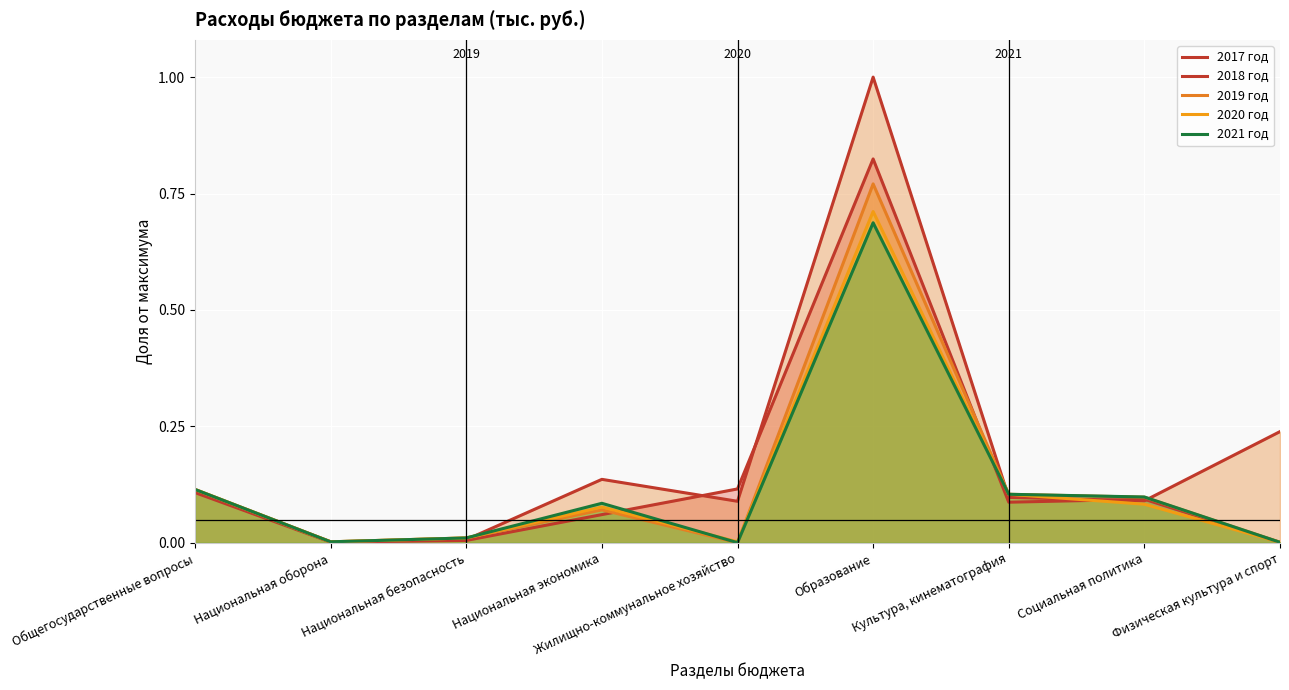

What is the difference between the second highest and minimum values in the 2021 год series?

0.1